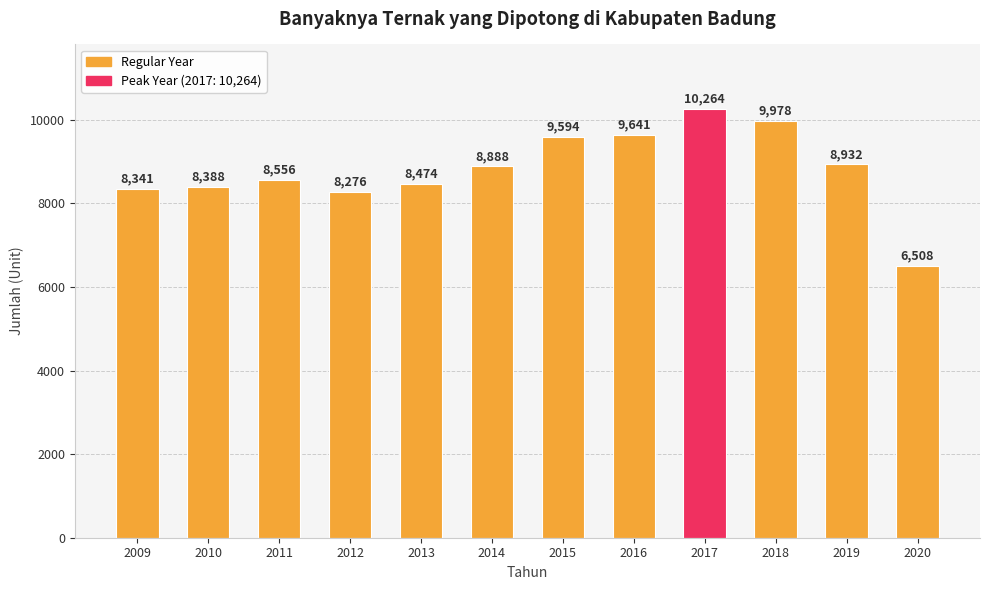

Reading left to right, extract all data points from this chart.

8341	8388	8556	8276	8474	8888	9594	9641	10264	9978	8932	6508